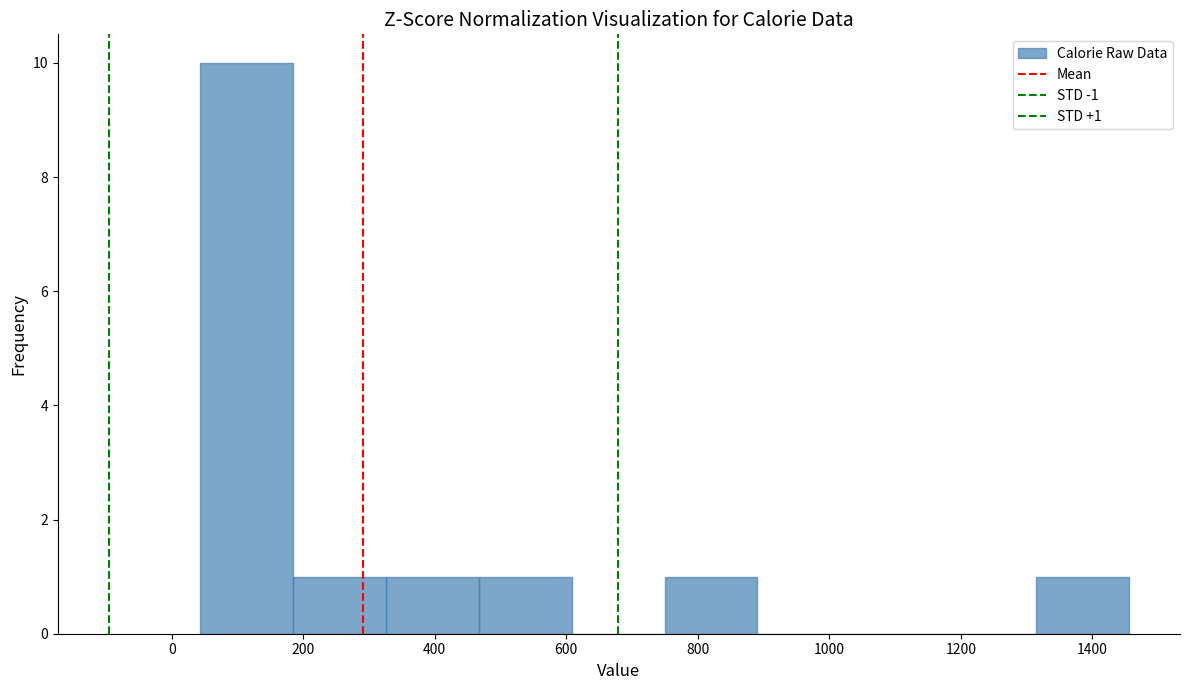

Over which range of the x-axis is the bar tallest?

40 to 180